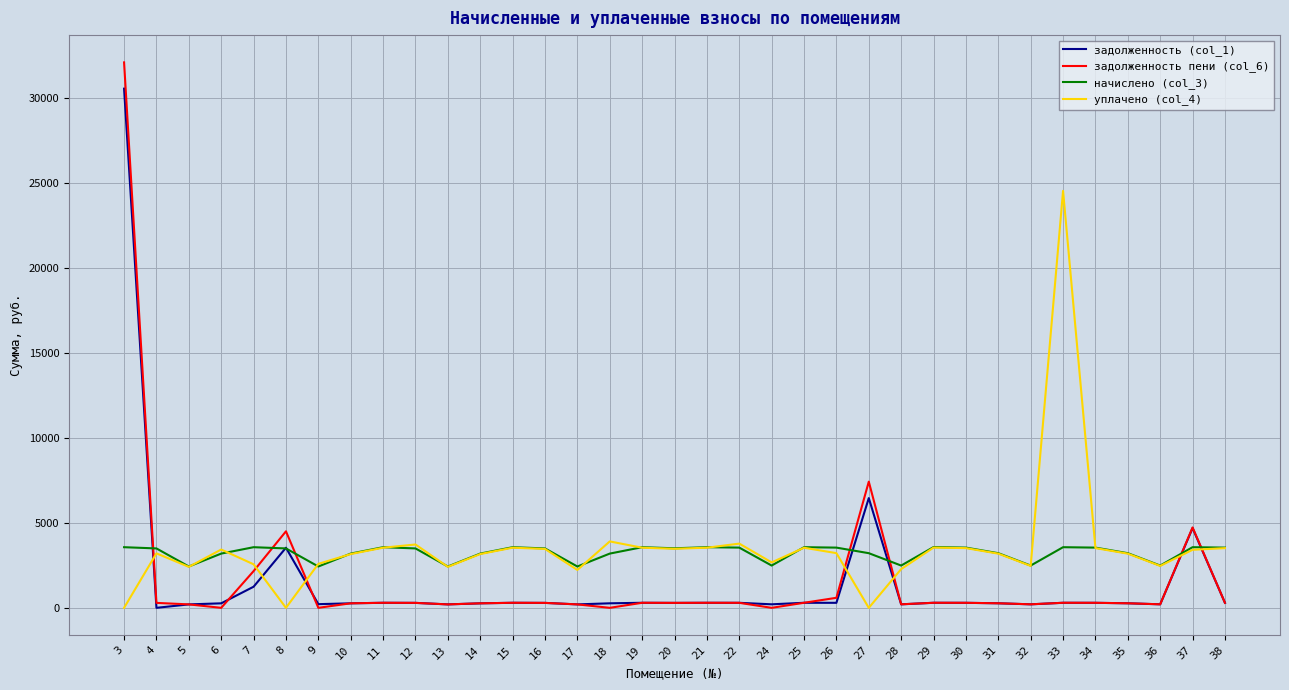

What are all the series names shown in the legend?

задолженность (col_1), задолженность пени (col_6), начислено (col_3), уплачено (col_4)